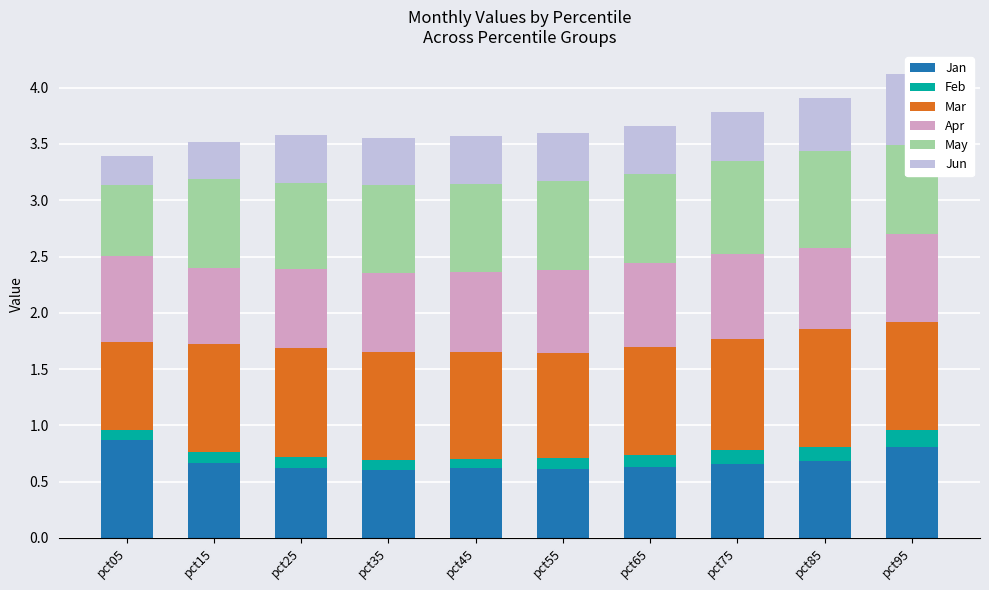

Between pct05 and pct65, which series saw the biggest shift?

Jan